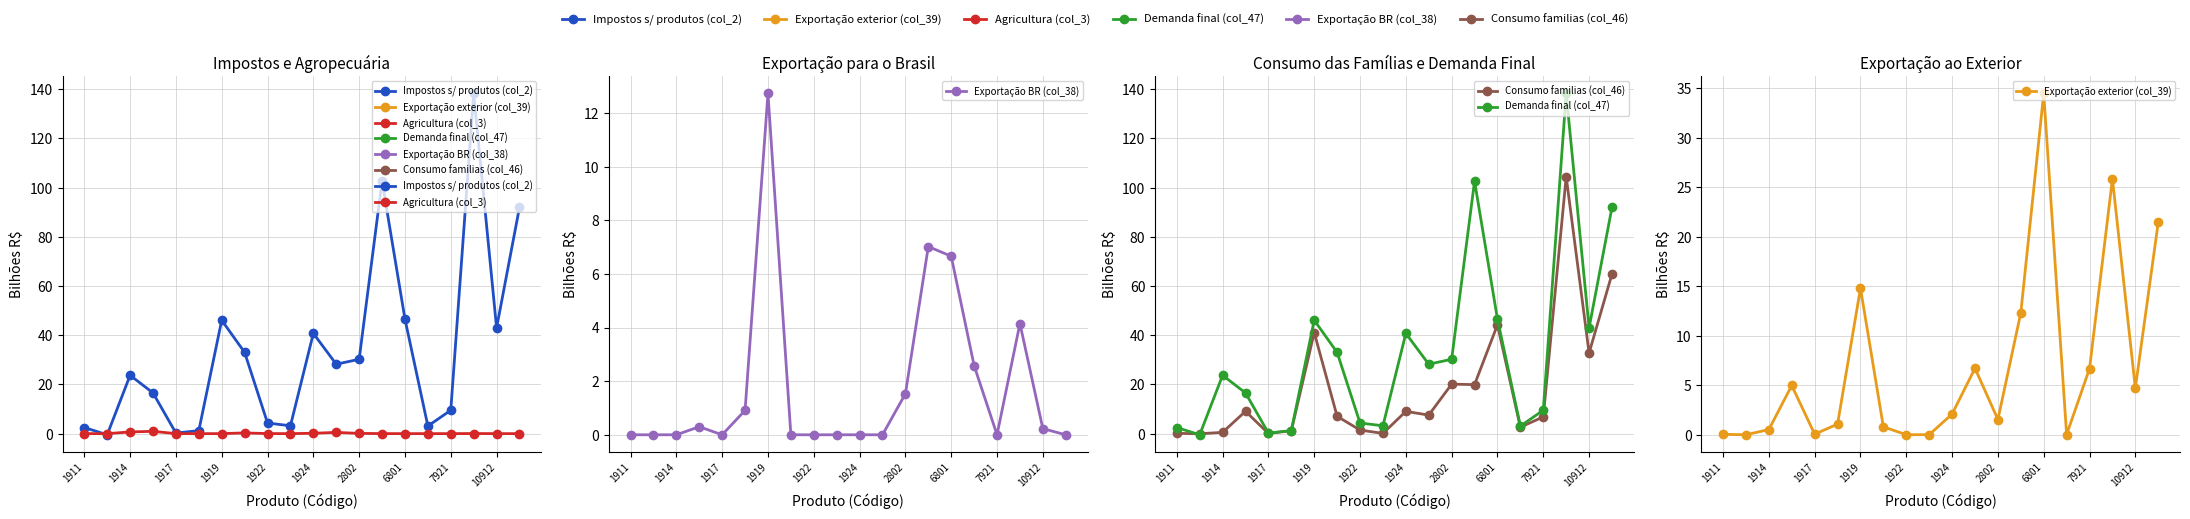

List the series in order of their peak value, lowest first.

Agricultura (col_3), Exportação BR (col_38), Exportação exterior (col_39), Consumo familias (col_46), Impostos s/ produtos (col_2), Demanda final (col_47)